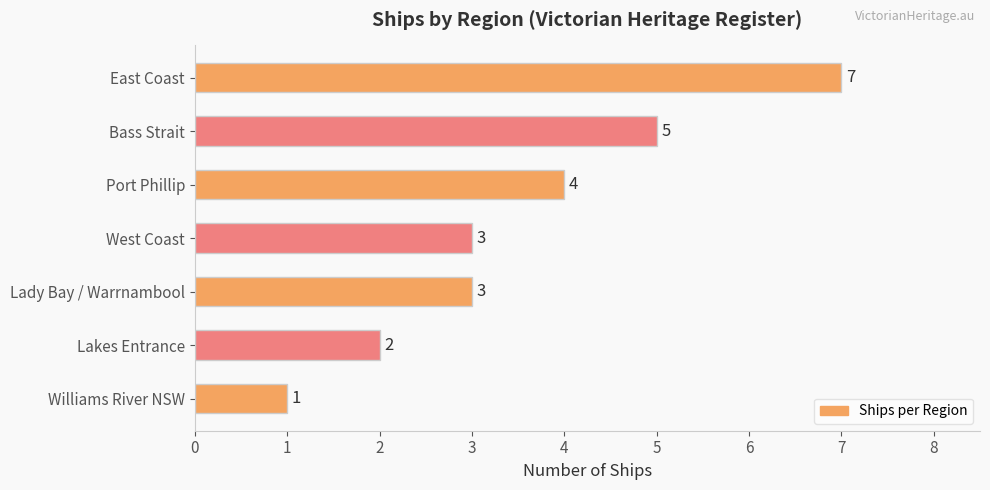

What is the sum of all values?

25